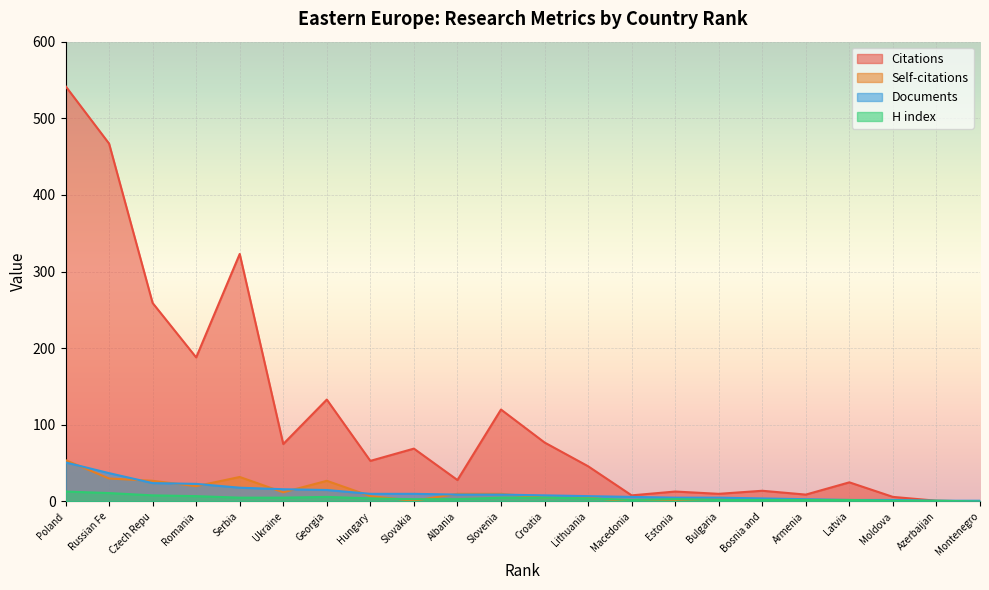

What is the label of the 19th point from the right?

Romania